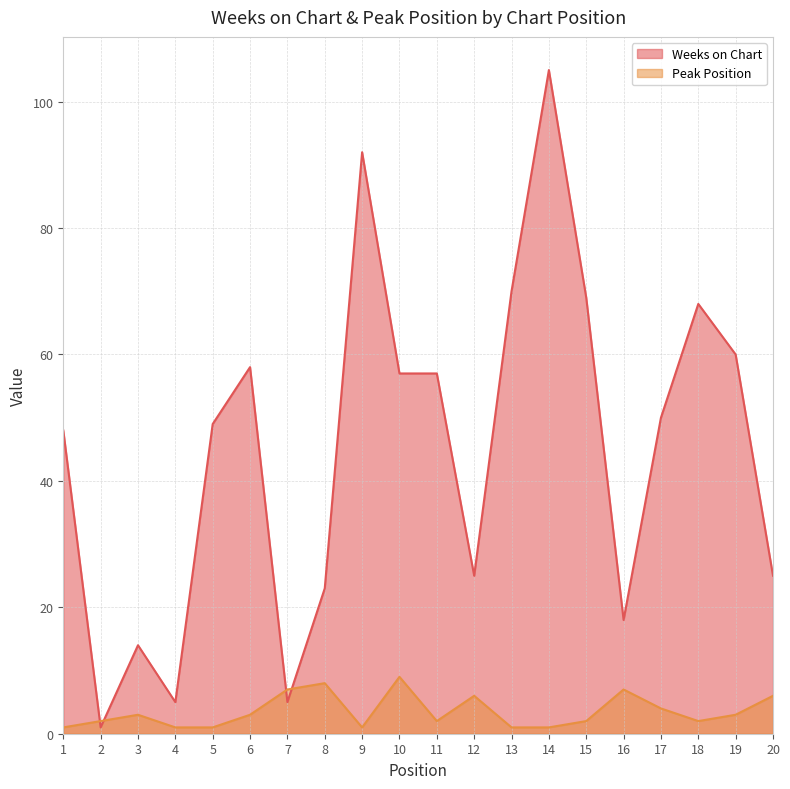

What are all the series names shown in the legend?

Weeks on Chart, Peak Position